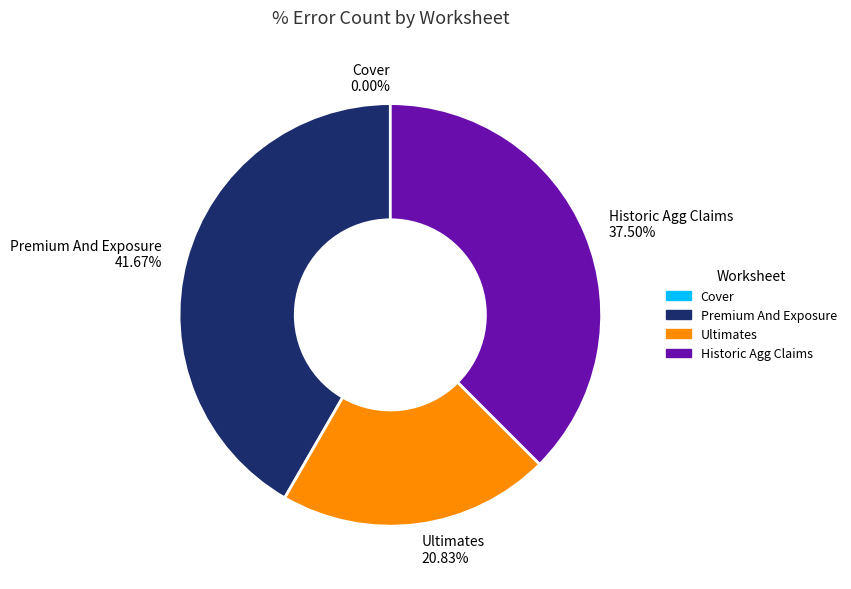

Between Historic Agg Claims 37.50% and Premium And Exposure 41.67%, which is larger?

Premium And Exposure 41.67%